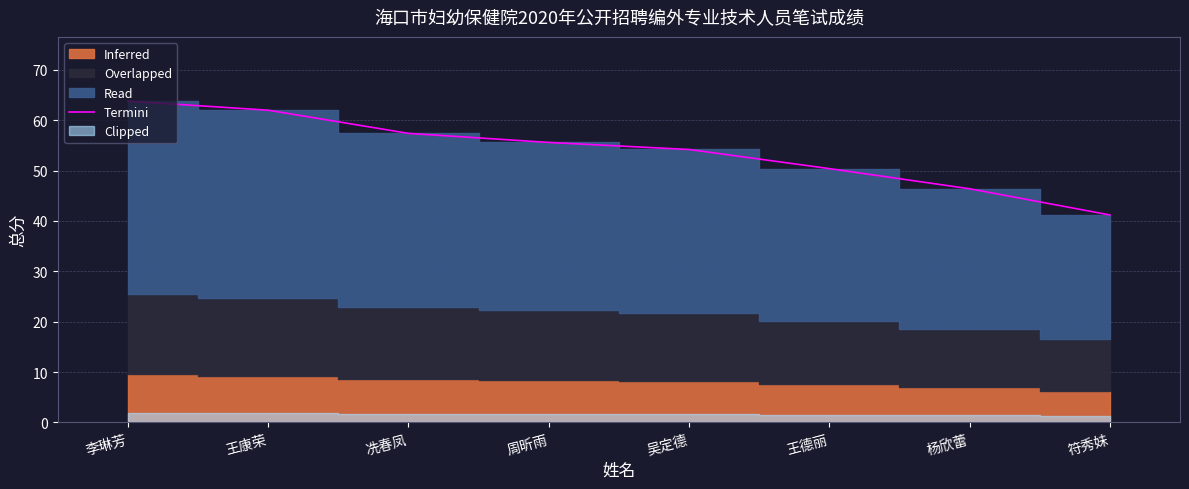

What is the label of the 4th point from the left?

周昕雨